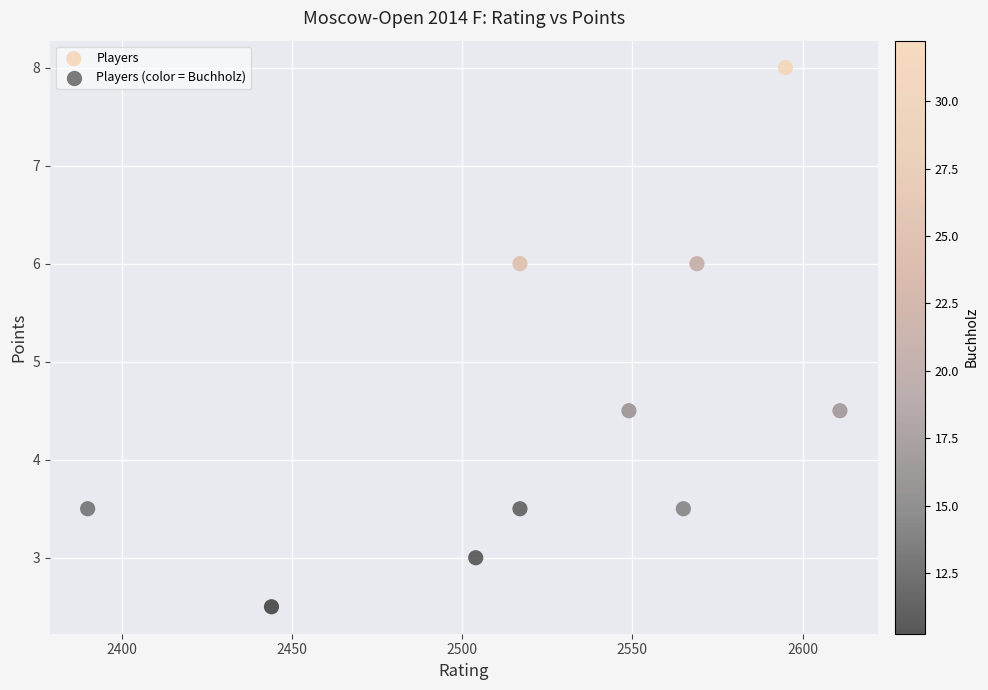

What is the range of X values (max minus min)?

221.0